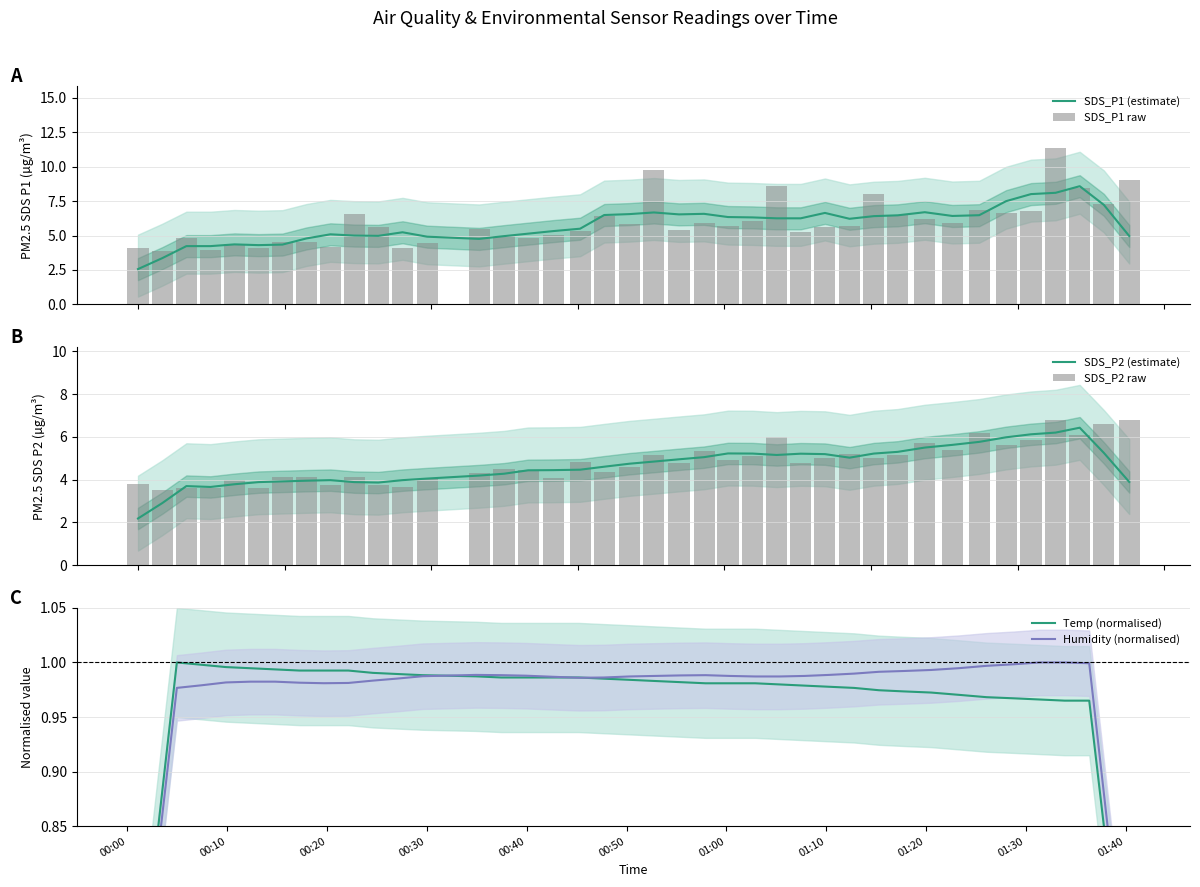

What is the highest value of the SDS_P1 (estimate) series?

8.6